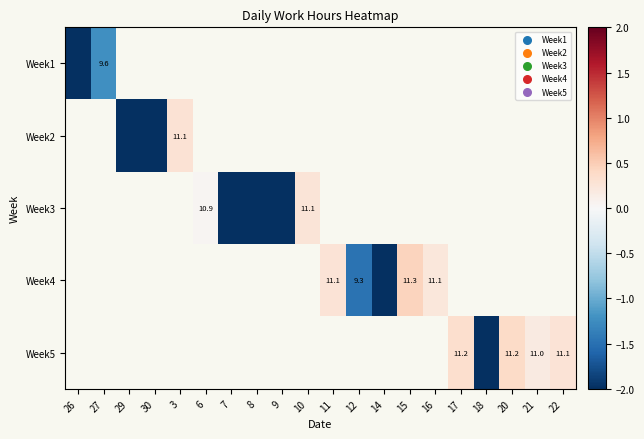

How many positive values does the Week4 series have?

3